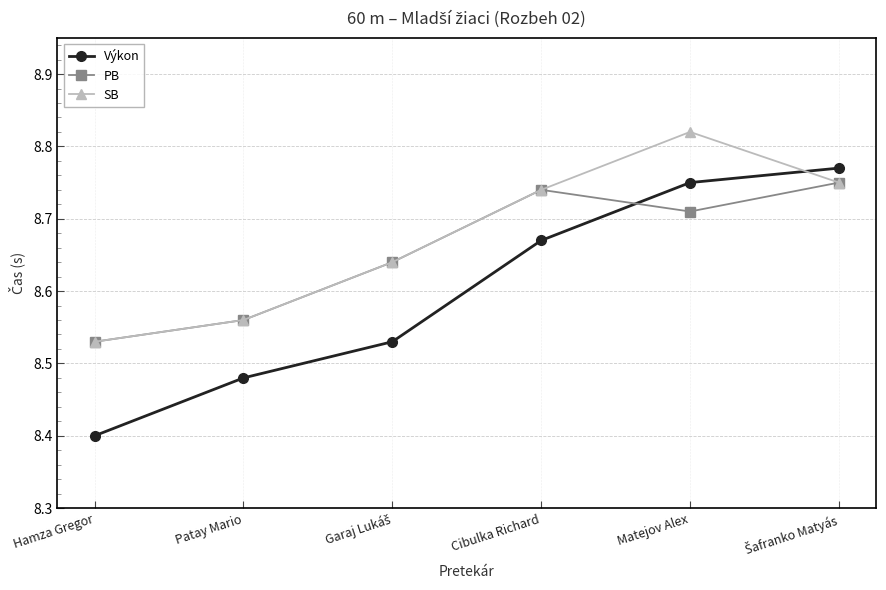

How many times do Výkon and PB cross each other?

1